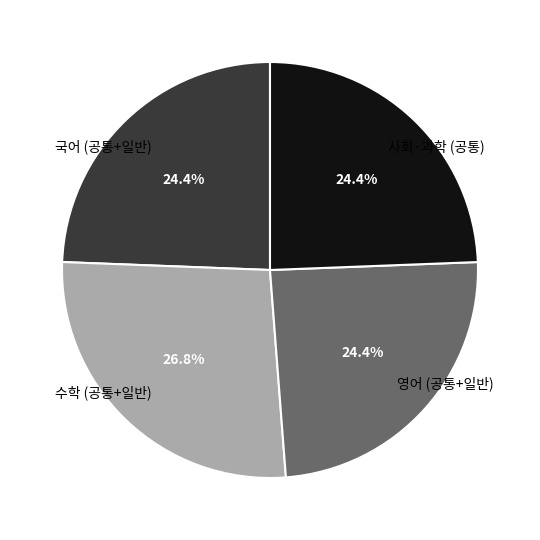

Which category has the biggest portion of the pie?

수학 (공통+일반)